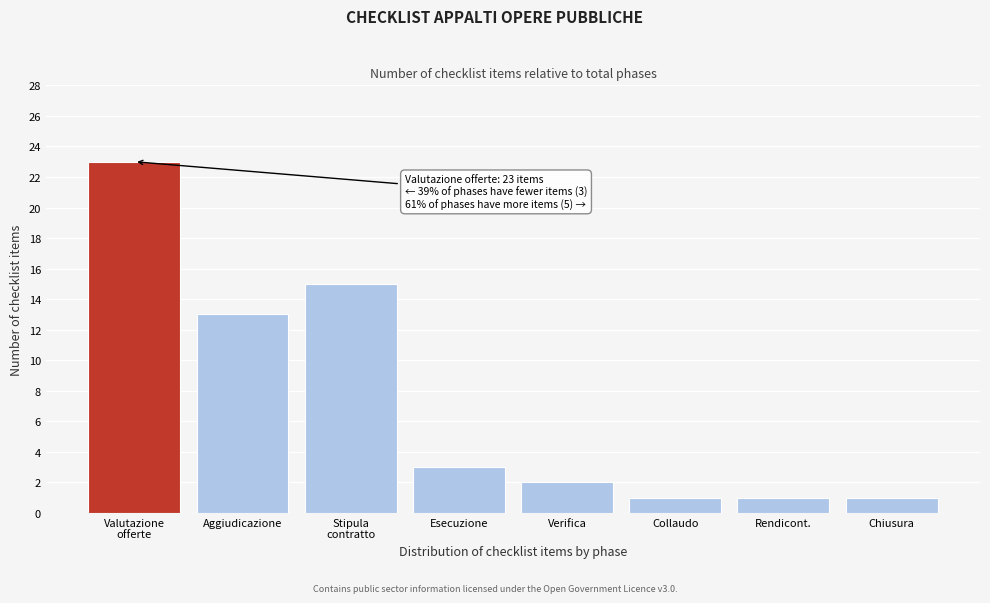

Reading right to left, transcribe all the data shown in this chart.

1	1	1	2	3	15	13	23